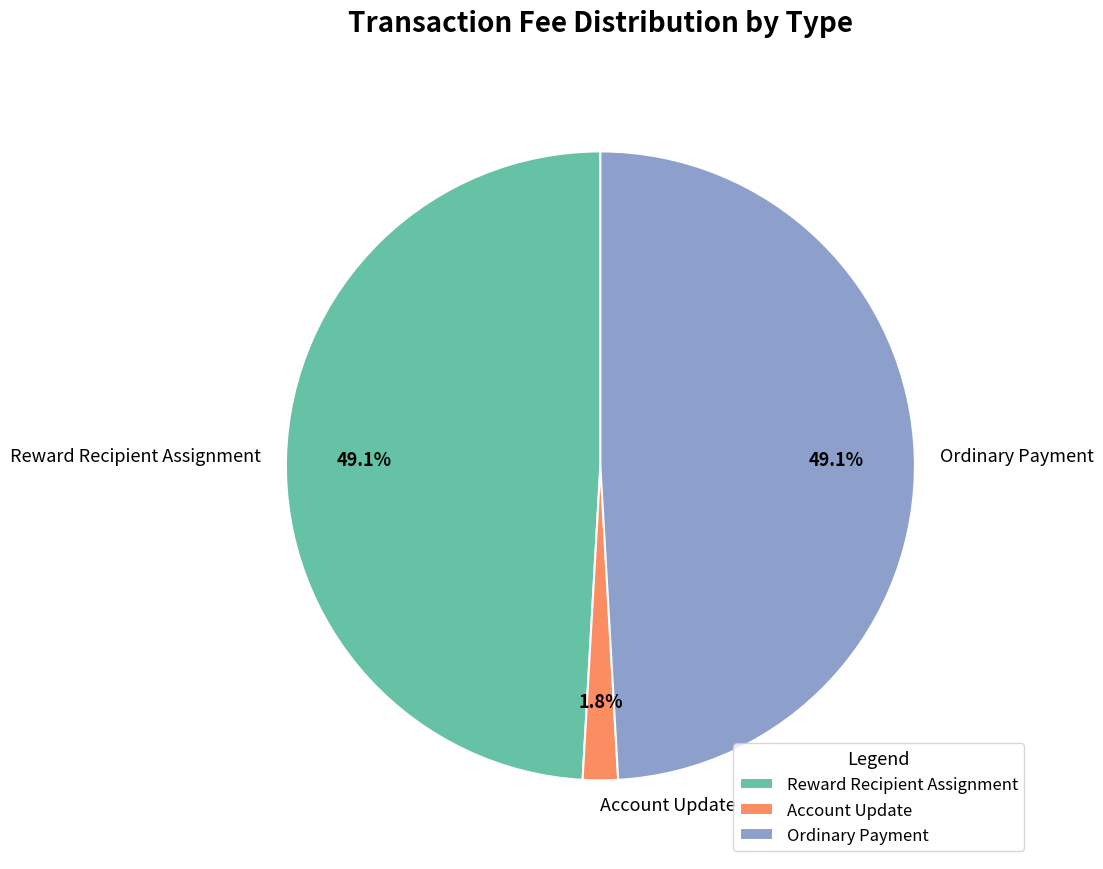

Approximately how many times larger is the value at Ordinary Payment compared to Reward Recipient Assignment?

1.0